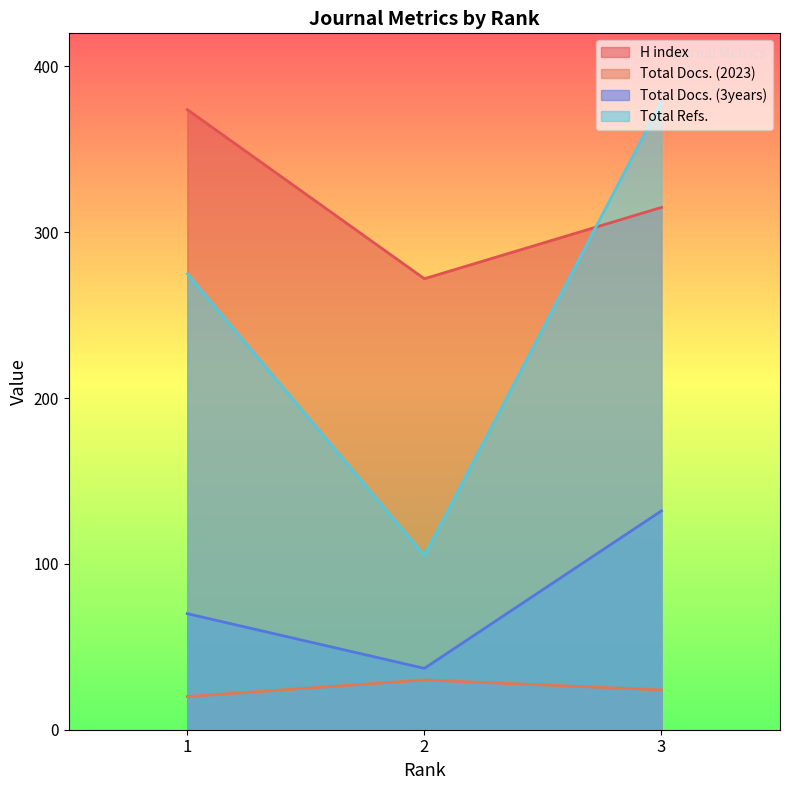

The value of Total Docs. (2023) at 3 is 14. True or false?

False